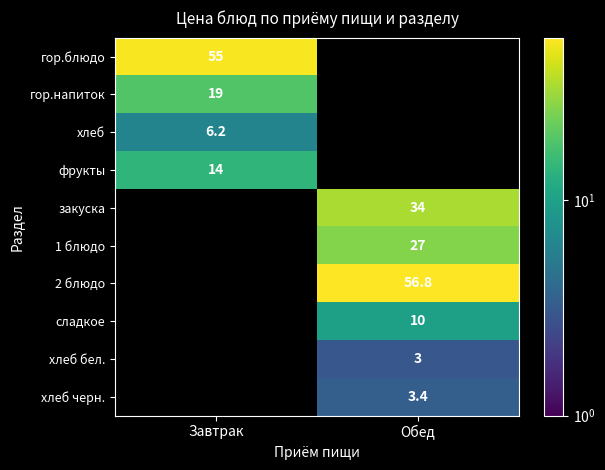

What is the difference between the highest and lowest values at Завтрак?

48.8